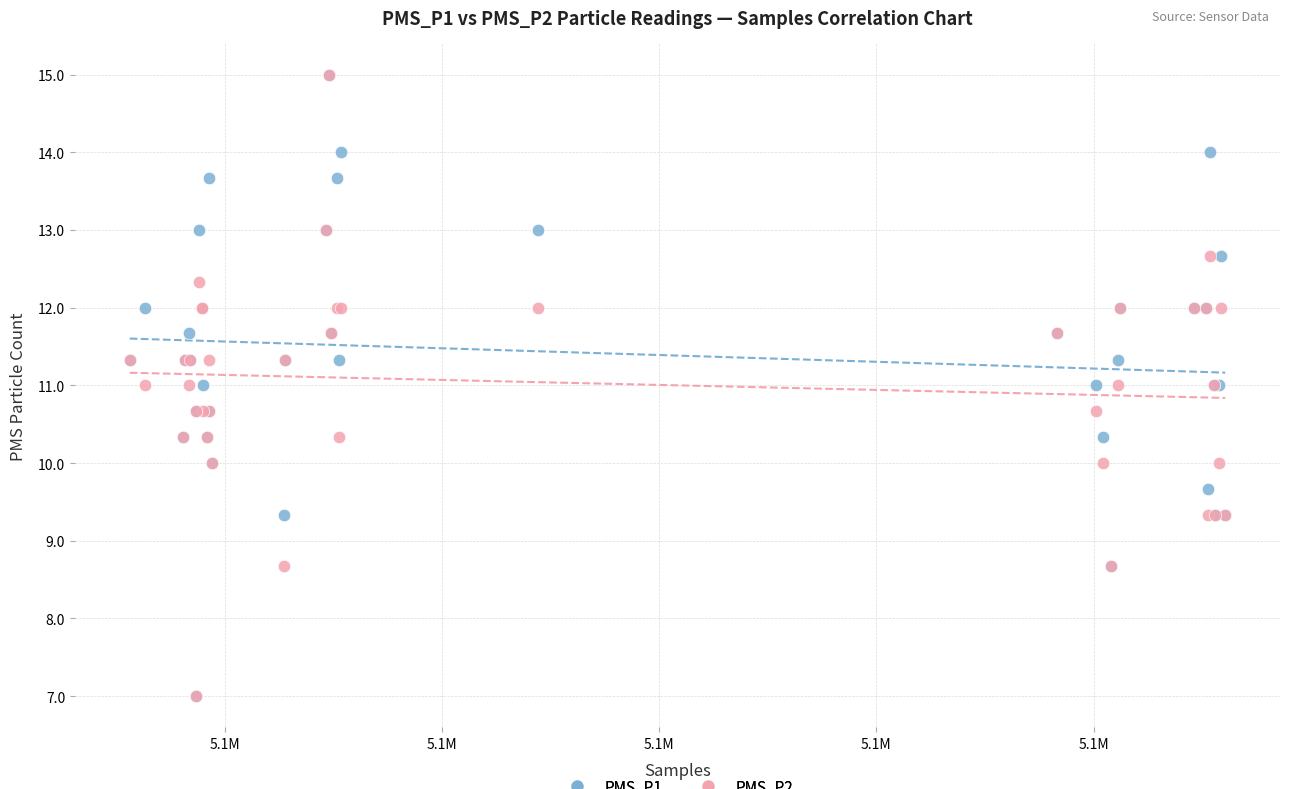

What are all the series names shown in the legend?

PMS_P1, PMS_P2